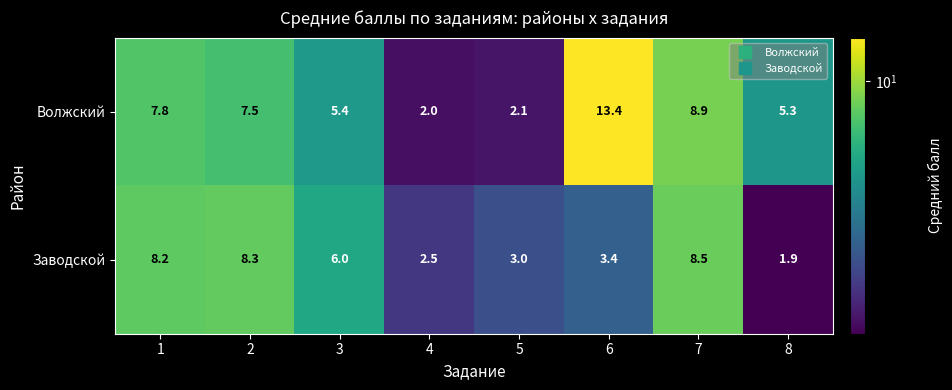

Is it true that Волжский equals 9.1 at 8?

False